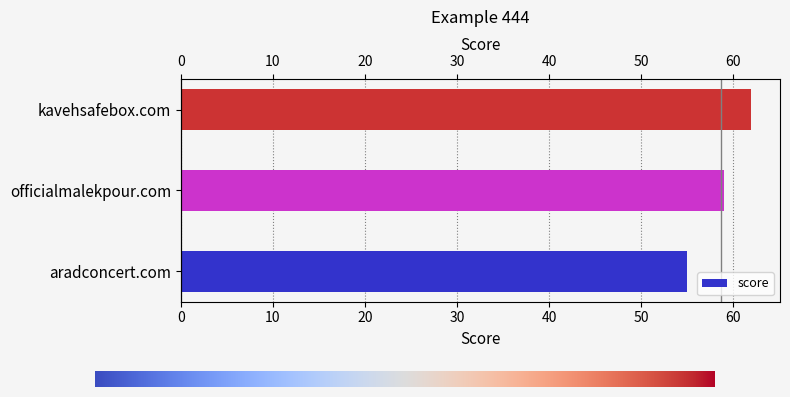

Rank the categories by value from lowest to highest.

aradconcert.com, officialmalekpour.com, kavehsafebox.com